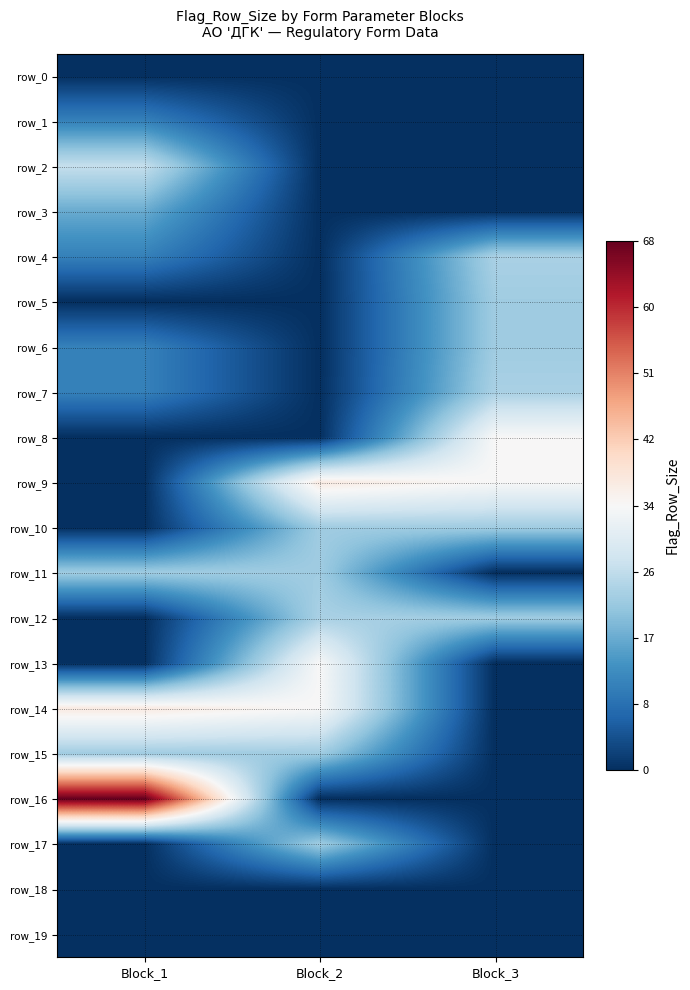

Between Block_2 and Block_3, which is larger?

Block_2